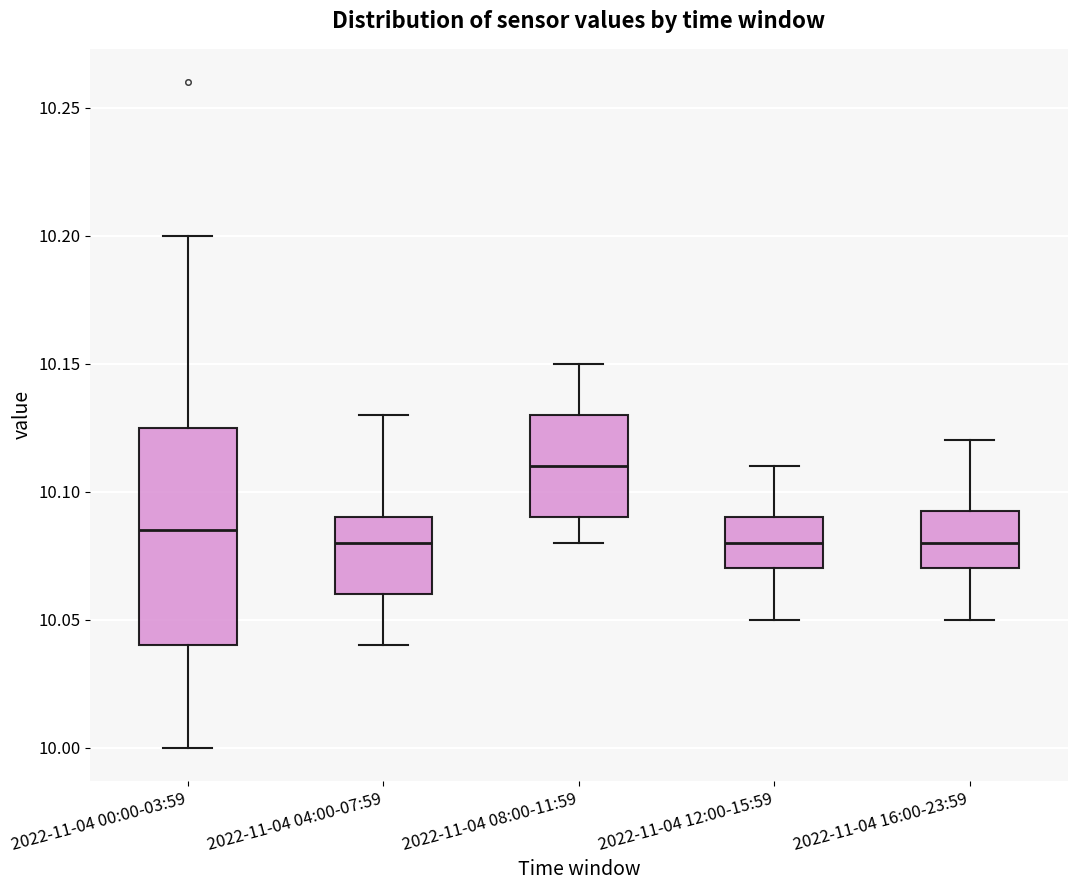

Comparing the boxes themselves (not the whiskers), which one is the tallest?

2022-11-04 00:00-03:59